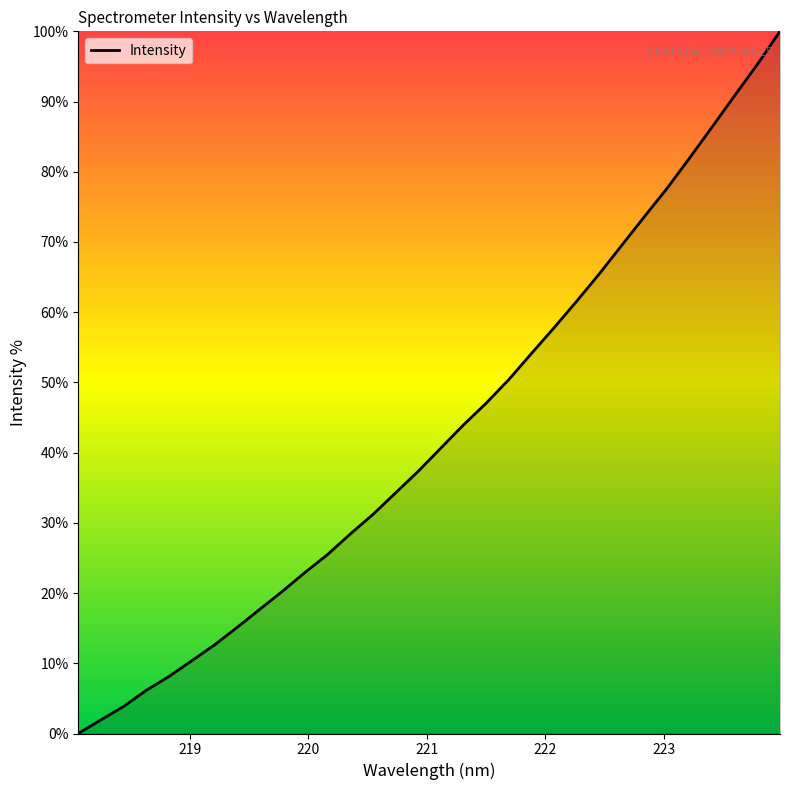

What is the maximum value shown in the chart?

100.0